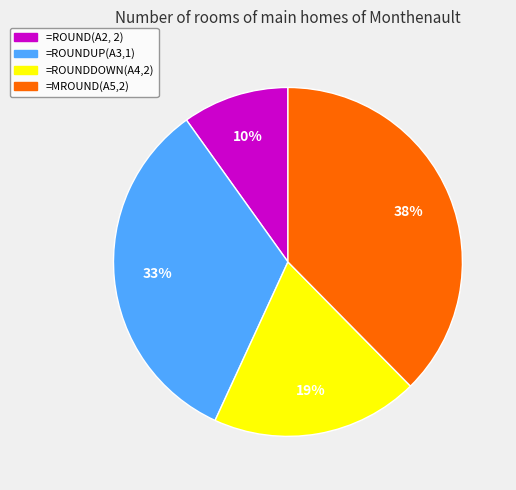

What is the ratio of the value at =ROUND(A2, 2) to the value at =MROUND(A5,2)?

0.3